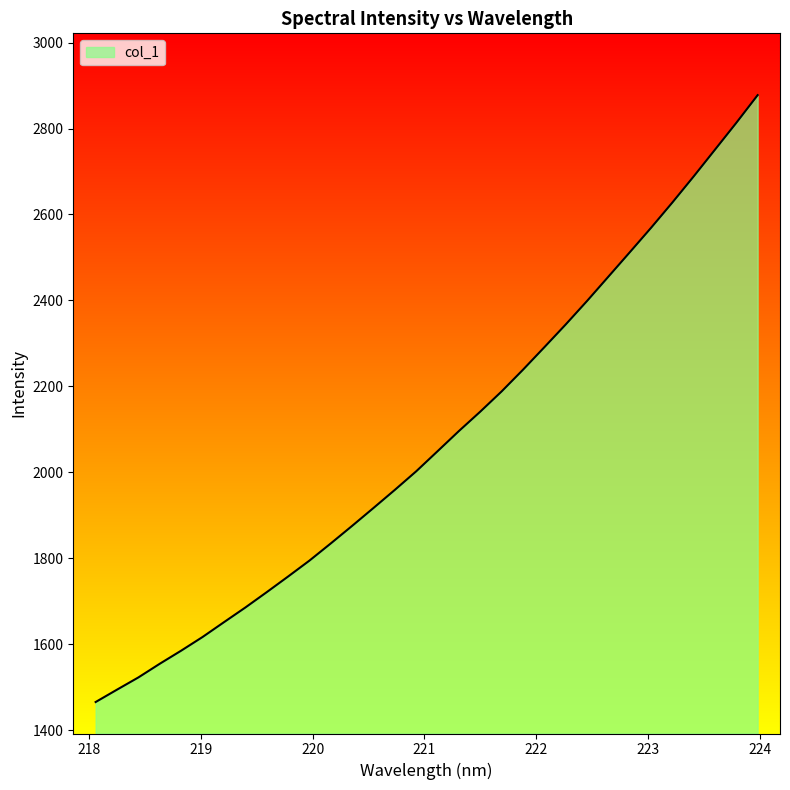

What is the greatest value displayed?

2877.7